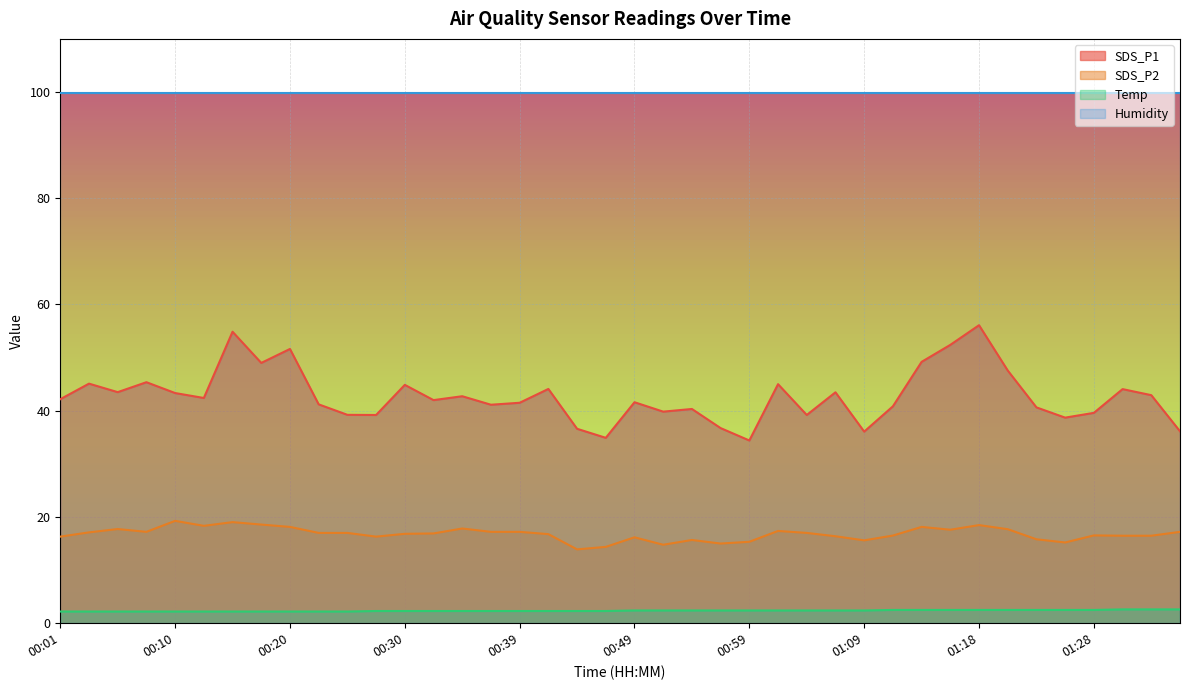

Between 00:10 and 01:09, which is larger?

00:10